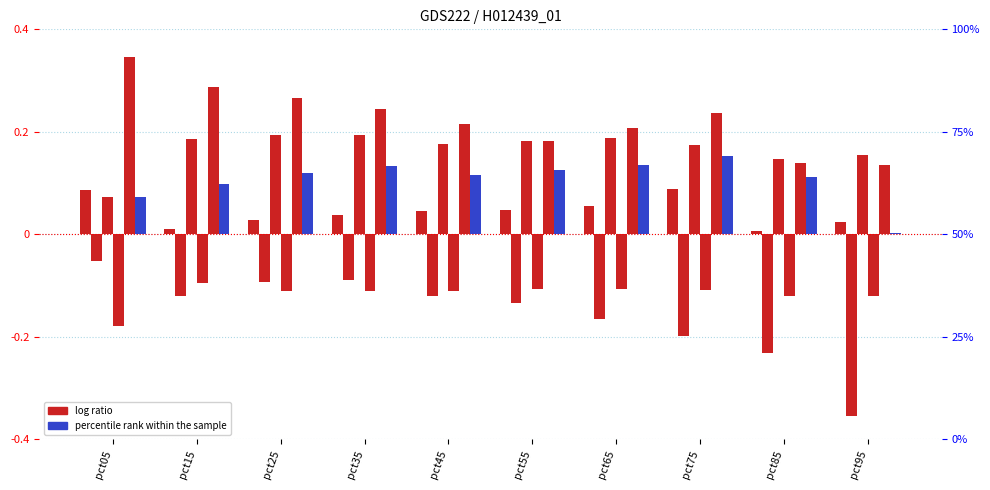

How many groups of bars are there?

10